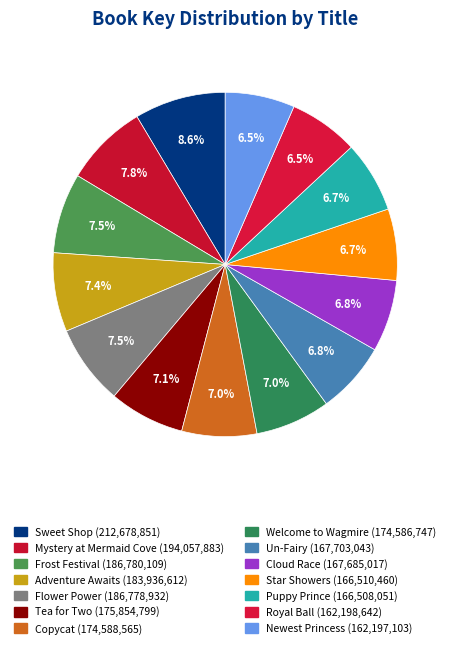

Does Puppy Prince represent more than half of the total?

No